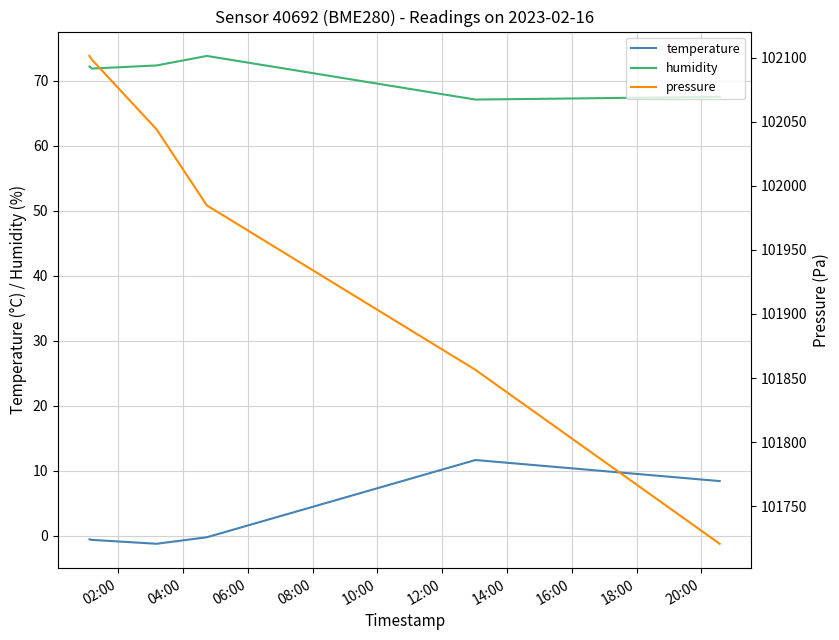

What are all the series names shown in the legend?

temperature, humidity, pressure